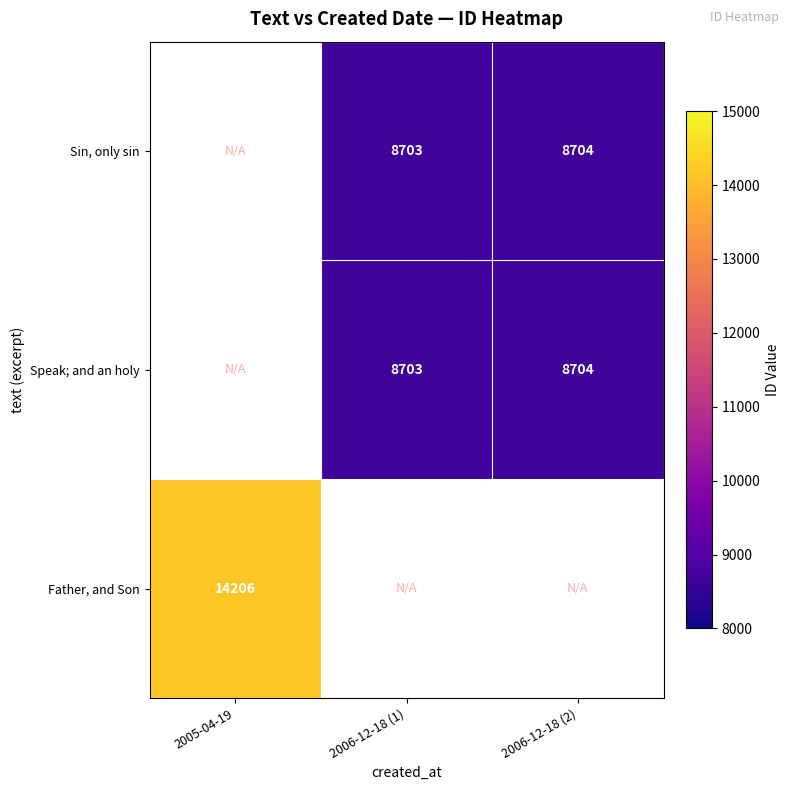

Is it true that Sin, only sin equals 8704 at 2006-12-18 (2)?

True